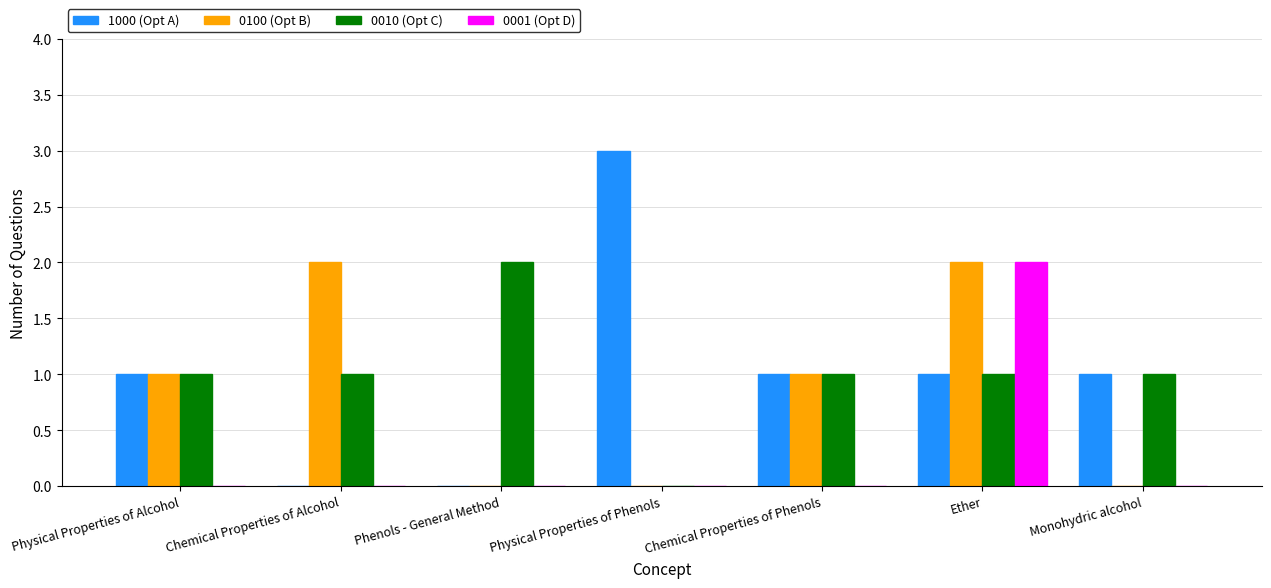

At which category is the sum across all series the highest?

Ether